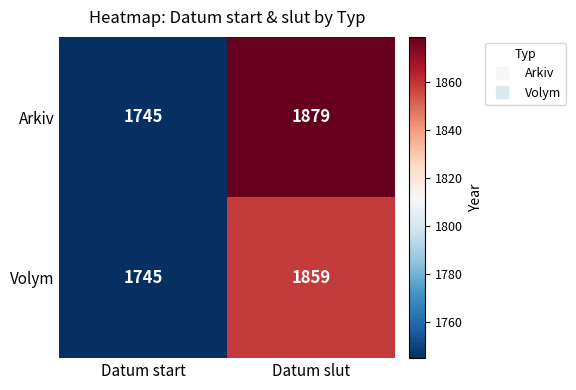

Reading left to right, list all the values displayed in this chart.

Arkiv: 1745	1879
Volym: 1745	1859